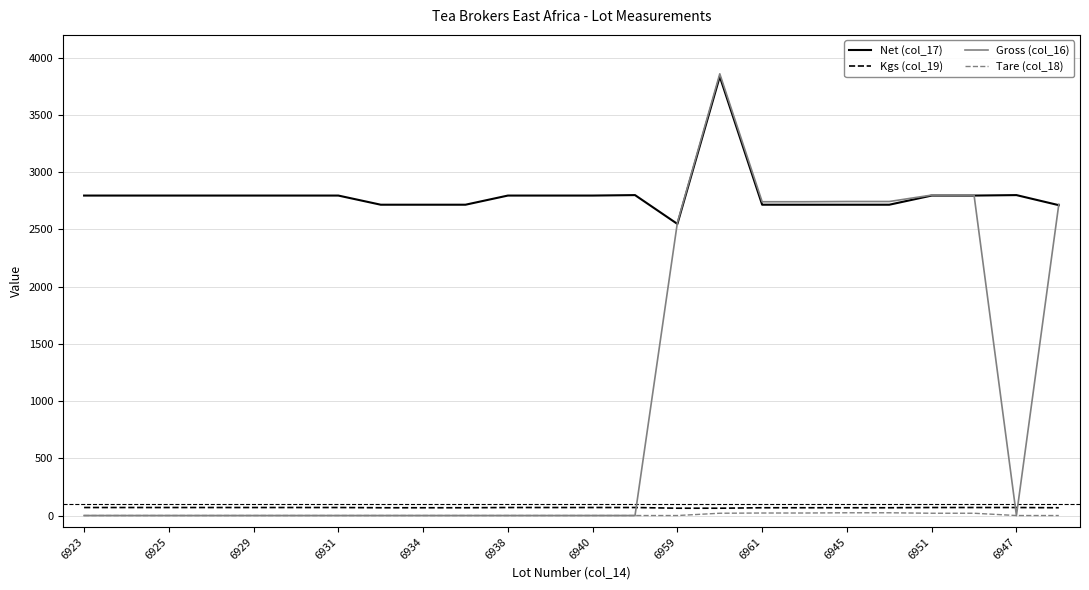

True or false: Kgs (col_19) and Net (col_17) intersect in this chart.

False